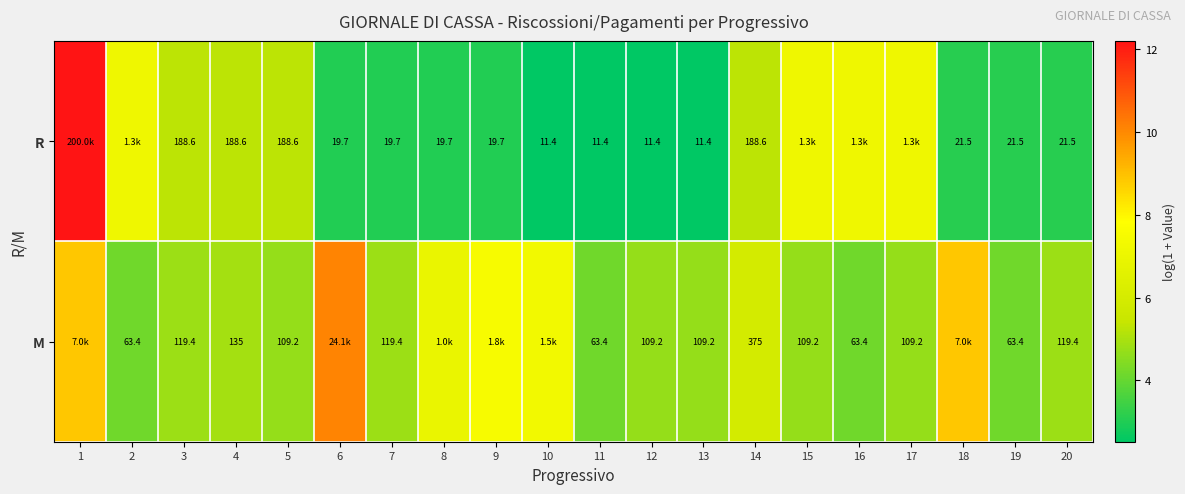

What is the spread (max minus min) of values at 13?

97.8